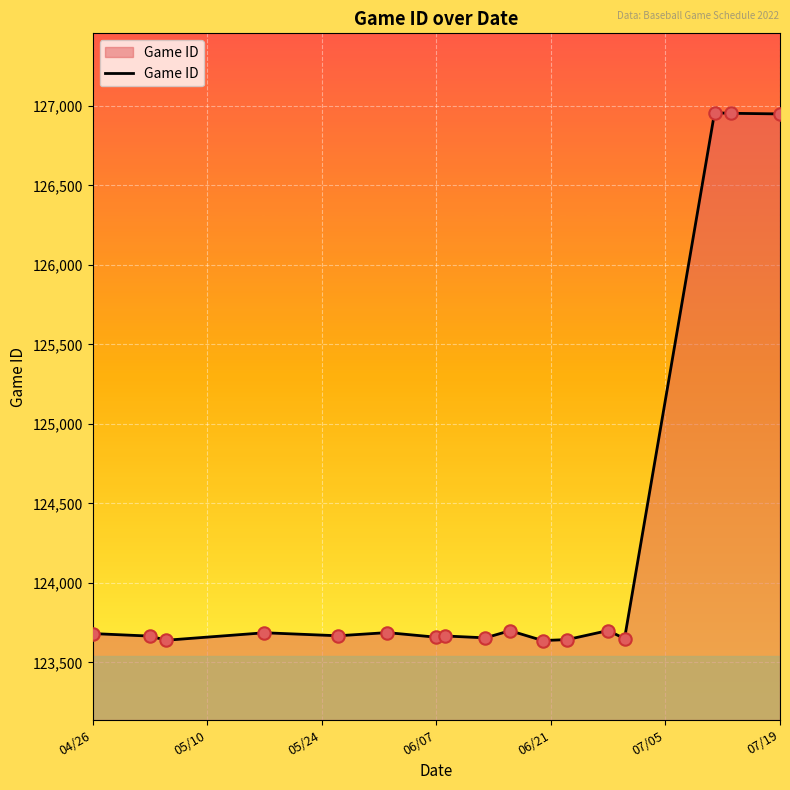

What is the difference between the maximum and minimum values?

3320